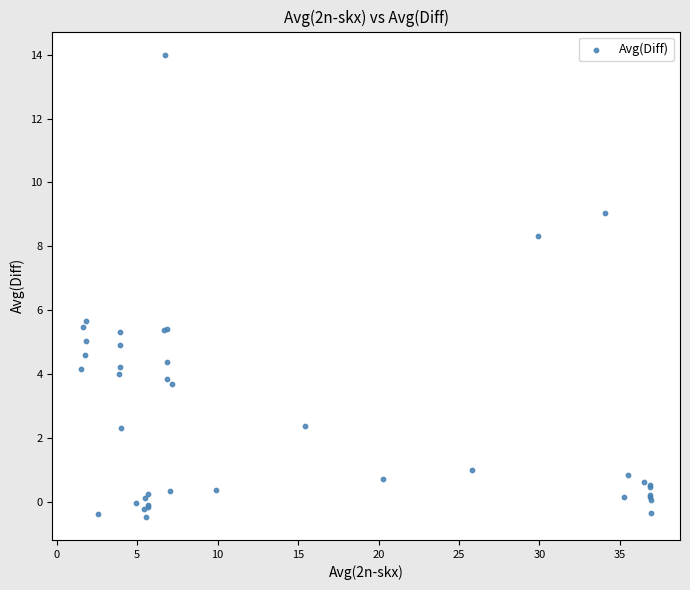

What Y value in the scatter plot is closest to 6?

5.7